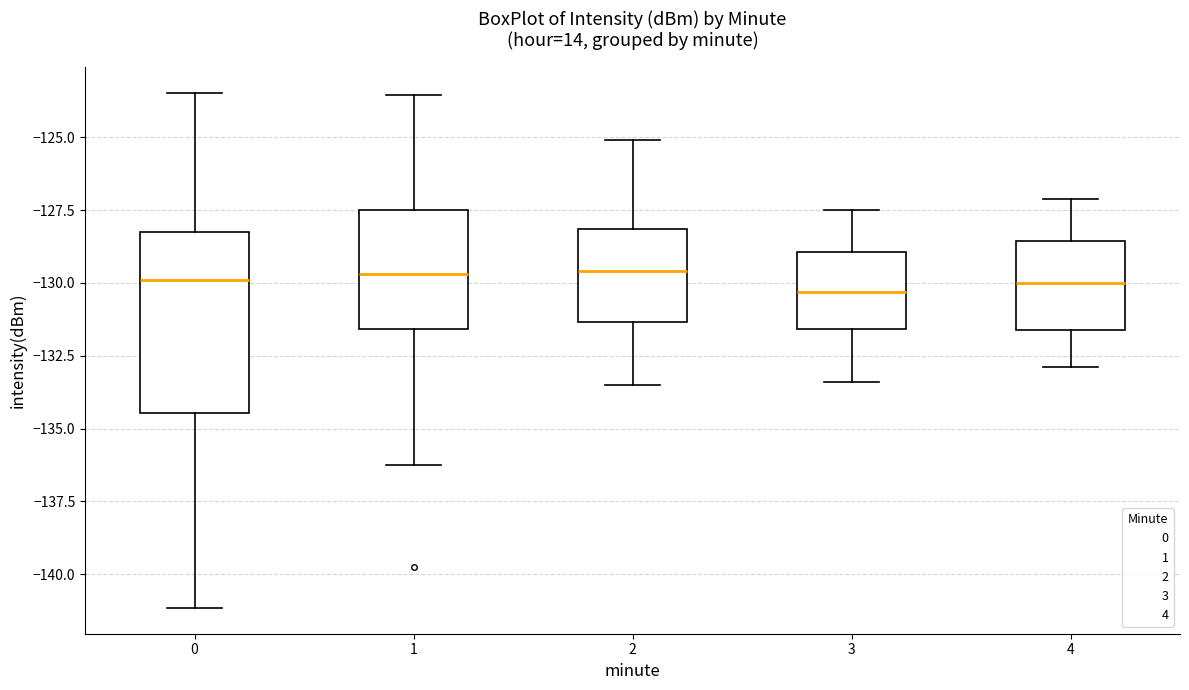

Where does the median line of the box at x = 2 sit on the y-axis? The values are not printed on the chart, so give them approximately, as read against the axis.

-129.5